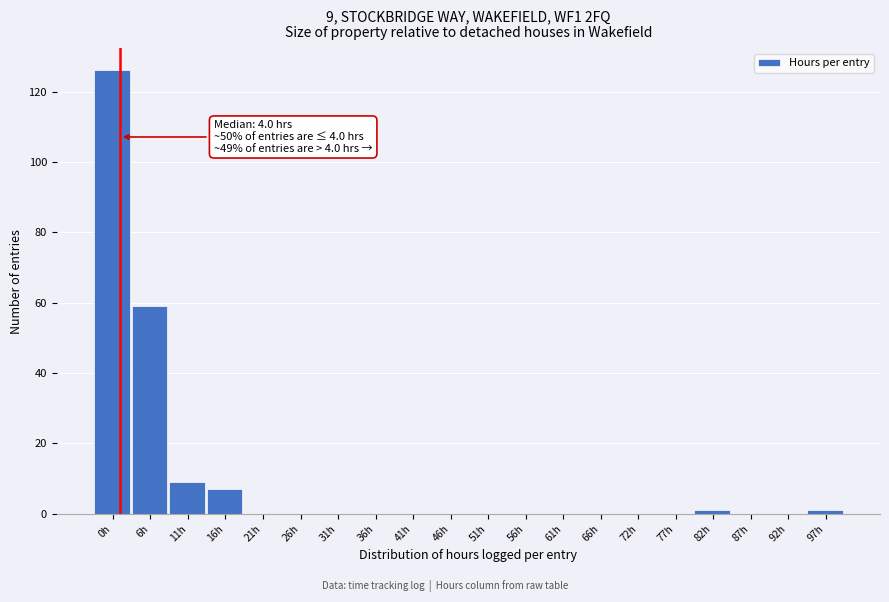

Reading left to right, extract all data points from this chart.

0h=126	6h=59	11h=9	16h=7	21h=0	26h=0	31h=0	36h=0	41h=0	46h=0	51h=0	56h=0	61h=0	66h=0	72h=0	77h=0	82h=1	87h=0	92h=0	97h=1